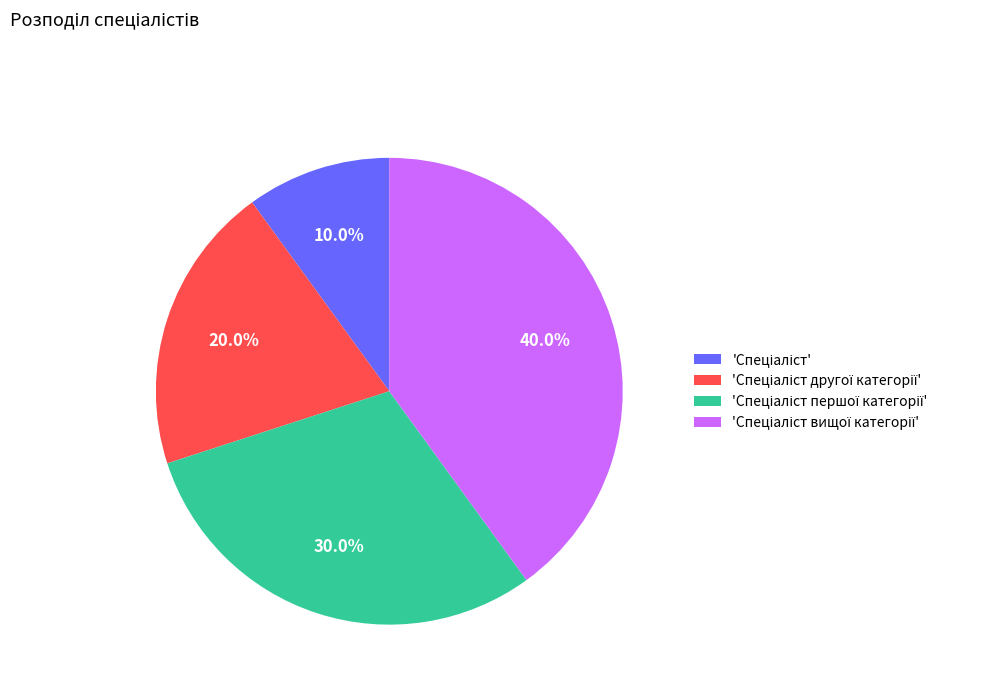

Does any single category account for the majority?

No